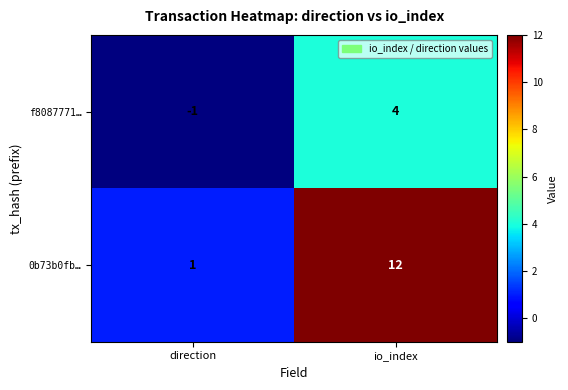

Reading left to right, what are all the values shown in this chart?

f8087771…: direction=-1	io_index=4
0b73b0fb…: direction=1	io_index=12